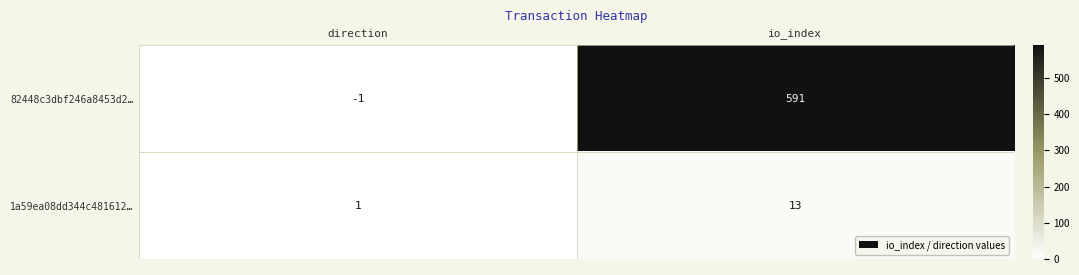

What is the difference between the 1a59ea08dd344c481612… values at direction and io_index?

12